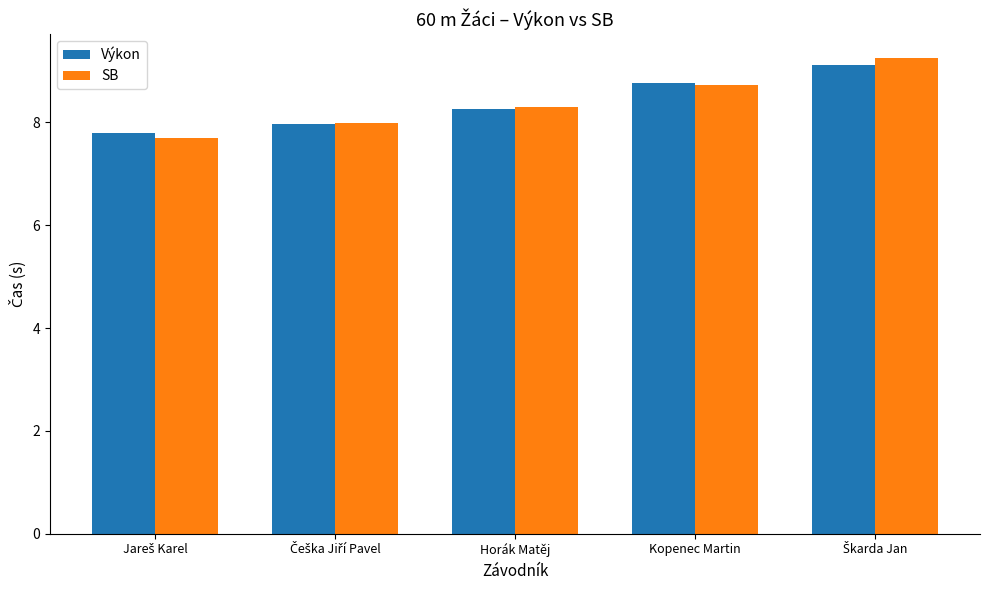

What is the minimum value for SB?

7.7